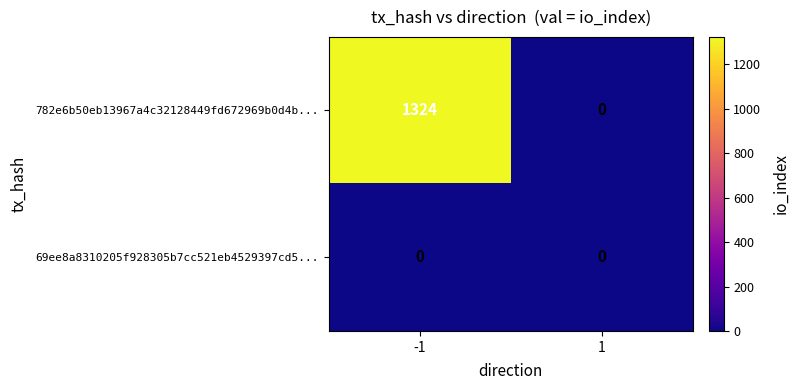

At how many categories does at least one series exceed 379?

1